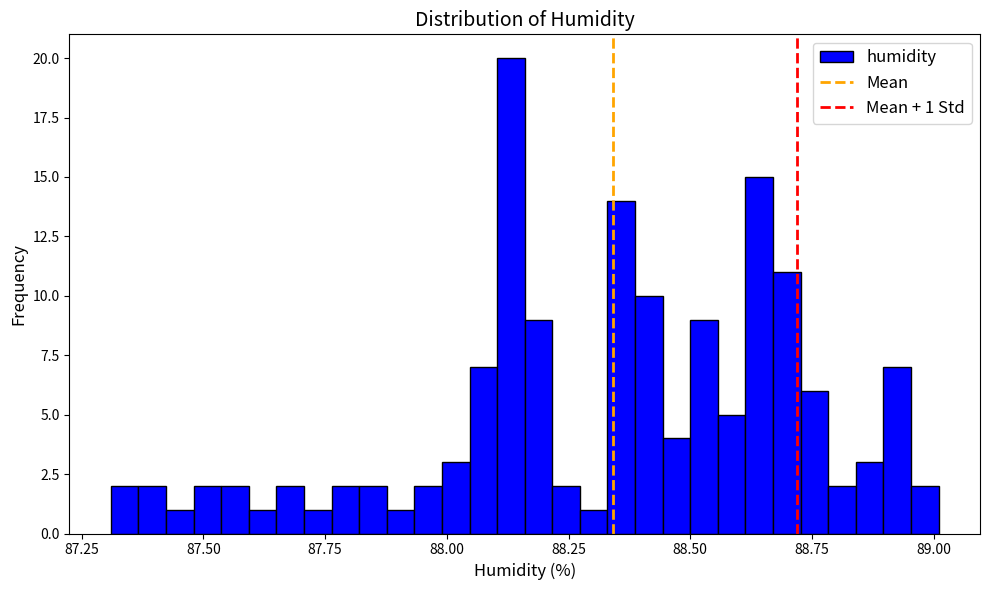

Read against the x-axis, roughly where is the centre of the tallest bar?

88.15